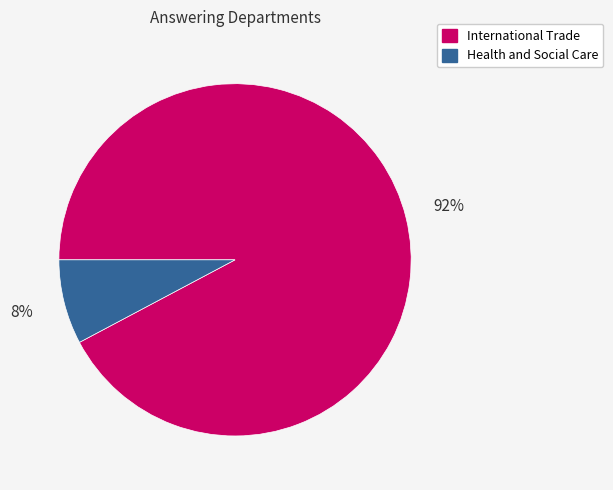

Do Health and Social Care and International Trade together represent more than half of the pie?

Yes